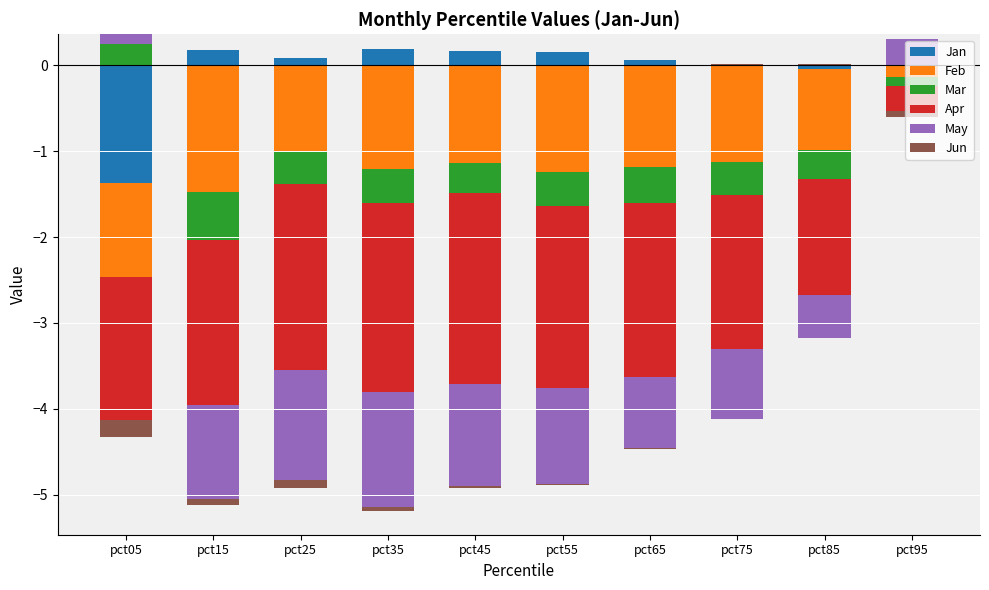

Which has a higher value, pct65 or pct05?

pct65